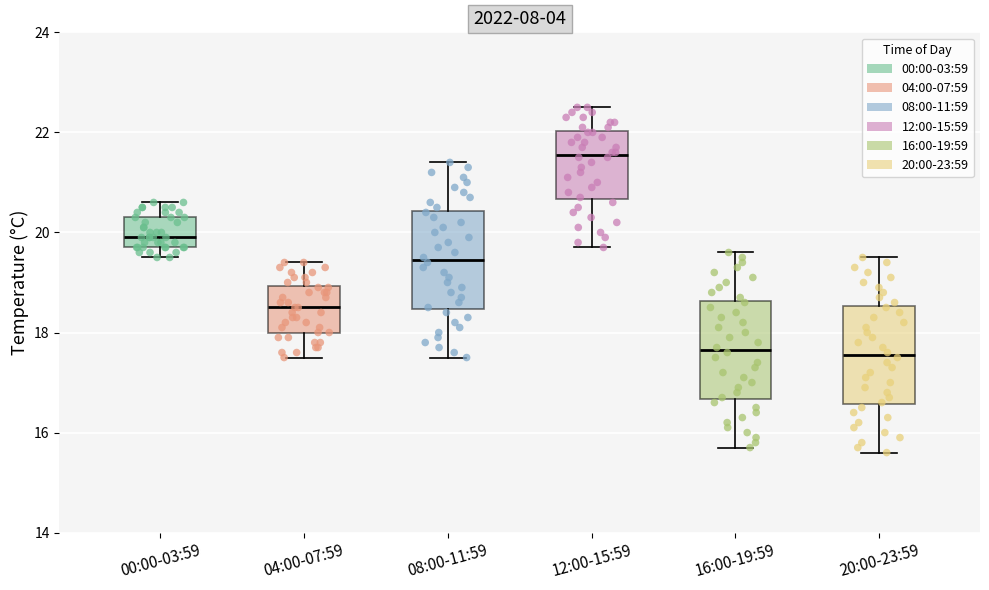

Reading left to right, transcribe this box plot: for each box, give where its median line is, the range the box spans, and where its two whiskers end, as read against the y-axis. The values are not printed on the chart, so give them approximately, as read against the axis.

00:00-03:59: median 20.0, box 19.8 to 20.4, whiskers 19.6 to 20.6
04:00-07:59: median 18.6, box 18.0 to 19.0, whiskers 17.6 to 19.4
08:00-11:59: median 19.4, box 18.4 to 20.4, whiskers 17.6 to 21.4
12:00-15:59: median 21.6, box 20.6 to 22.0, whiskers 19.8 to 22.6
16:00-19:59: median 17.6, box 16.6 to 18.6, whiskers 15.8 to 19.6
20:00-23:59: median 17.6, box 16.6 to 18.6, whiskers 15.6 to 19.6